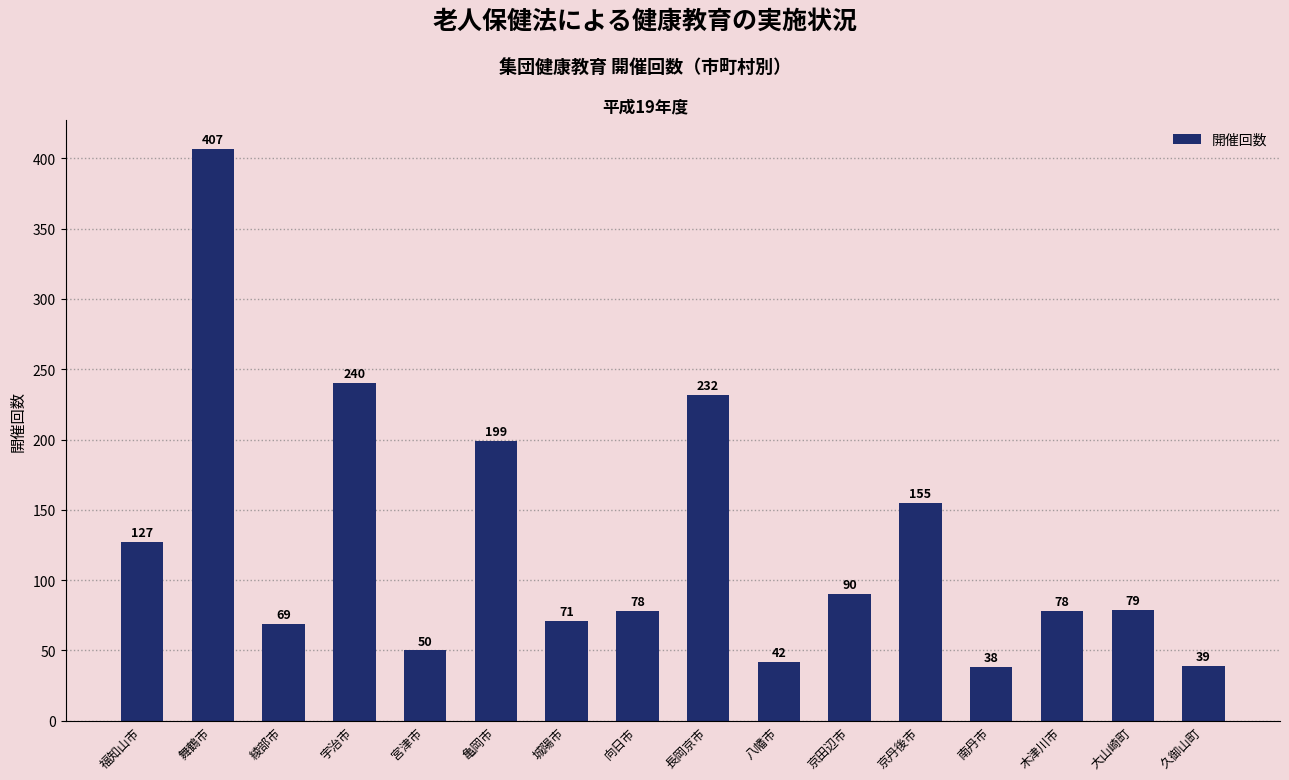

At which category does the chart reach its peak across all series?

舞鶴市